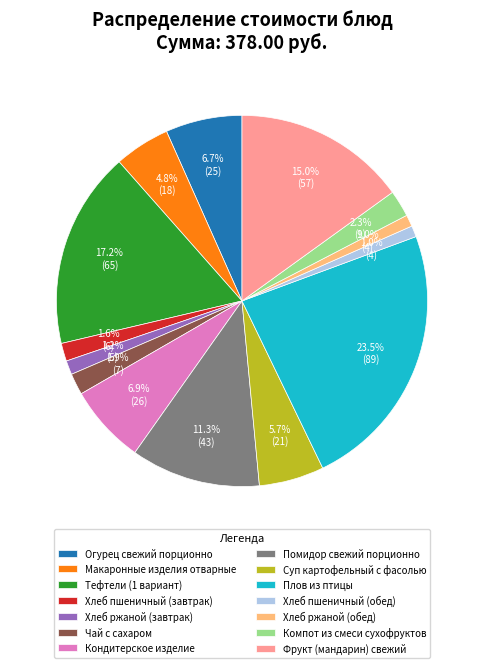

How many segments does this pie chart have?

14